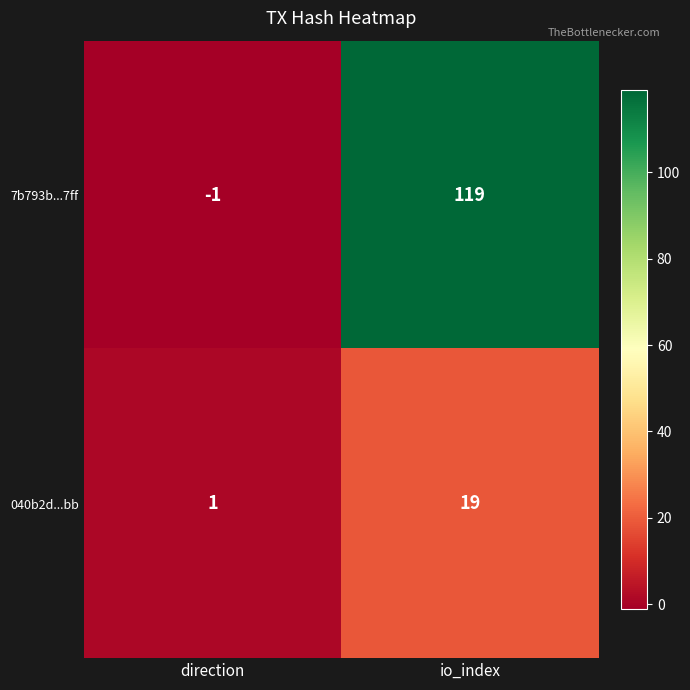

Rank the series at direction from lowest to highest value.

7b793b...7ff, 040b2d...bb